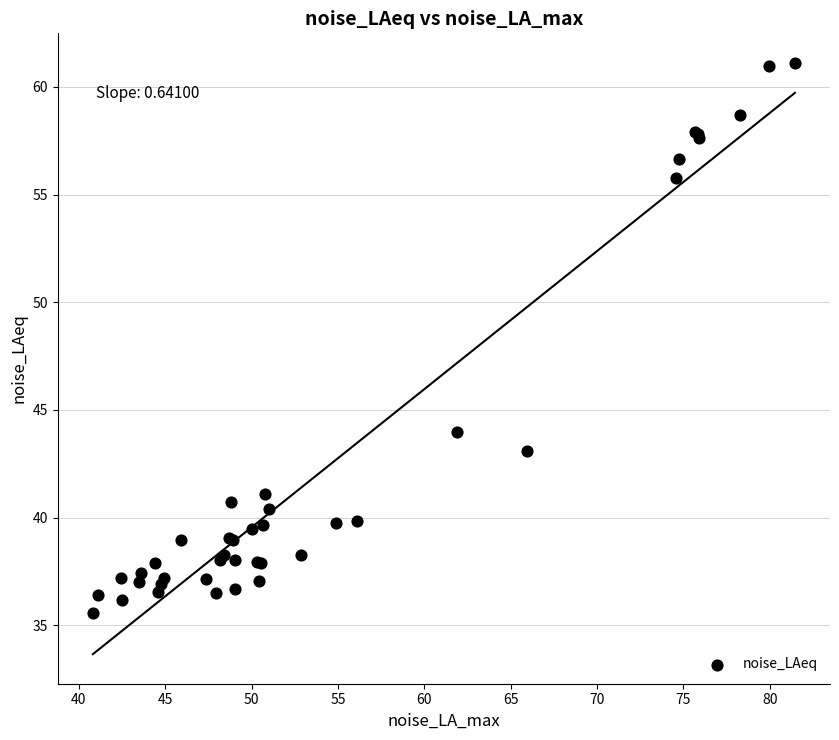

What Y value in the scatter plot is closest to 48?

44.0